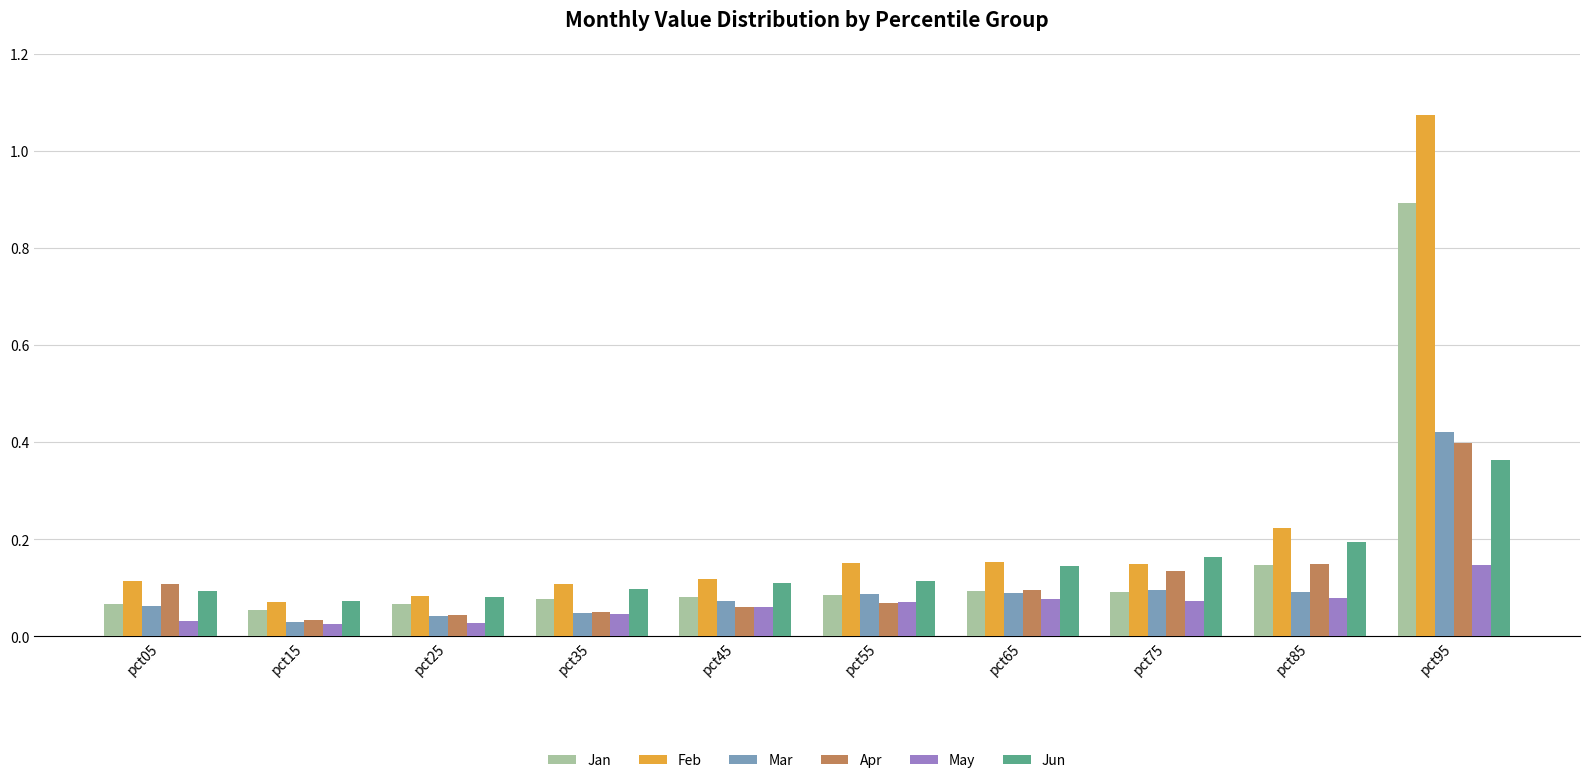

How many May values are between 0 and 1?

10